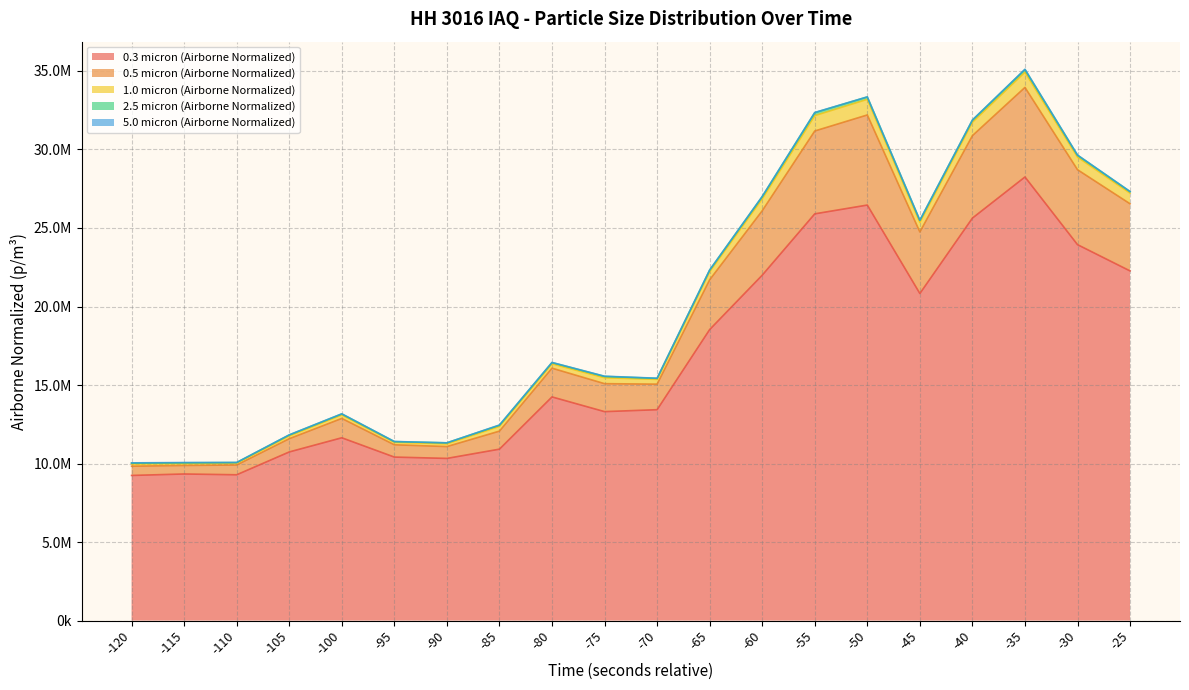

True or false: 1.0 micron (Airborne Normalized) and 0.3 micron (Airborne Normalized) cross at least once.

False